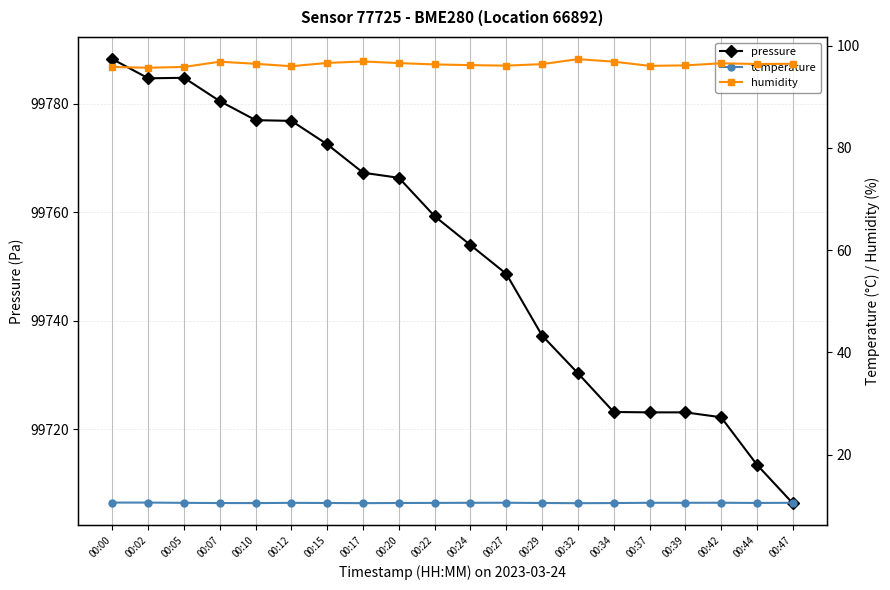

How many data points in pressure are less than 99759?

10